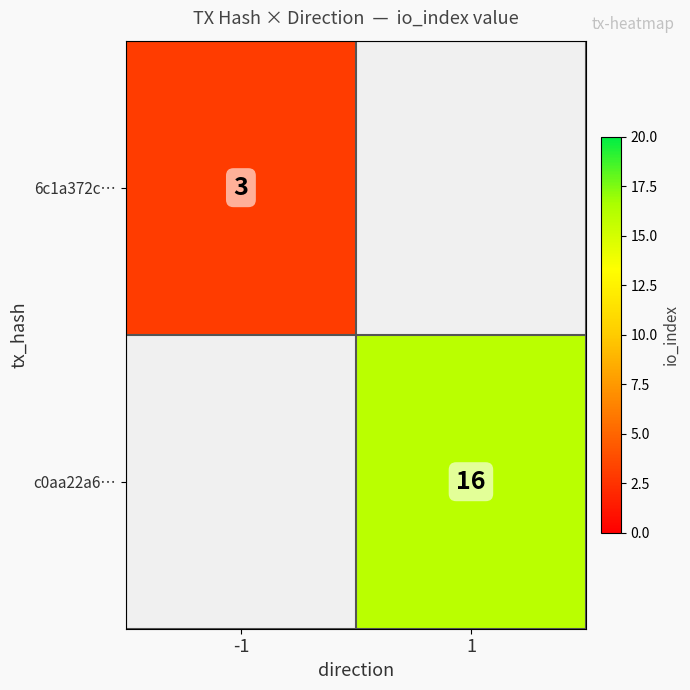

How many categories are shown in the chart?

2